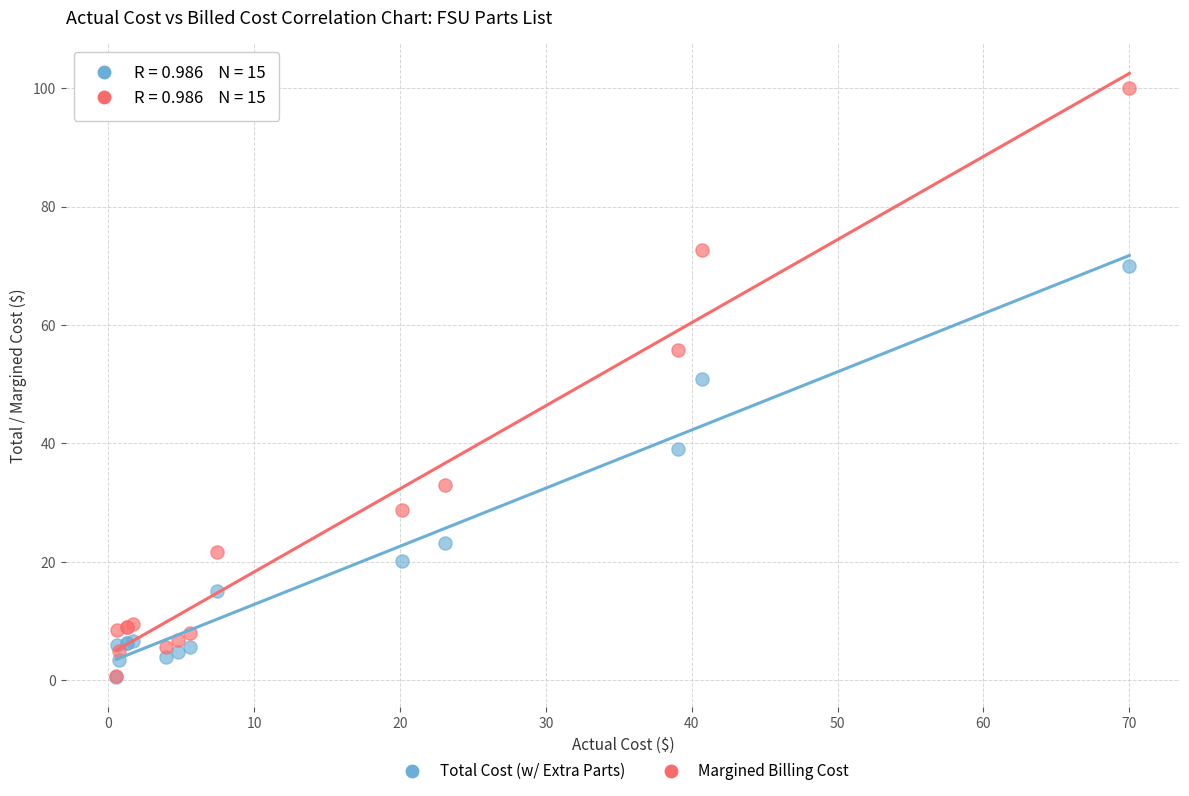

In the Total Cost (w/ Extra Parts) series, what Y value is closest to 35?

39.0